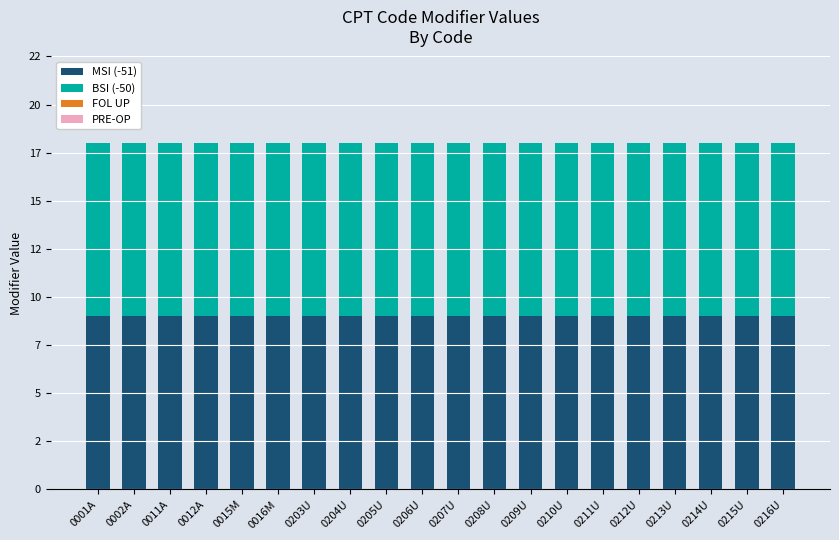

Which series changed the most between 0011A and 0215U?

MSI (-51)